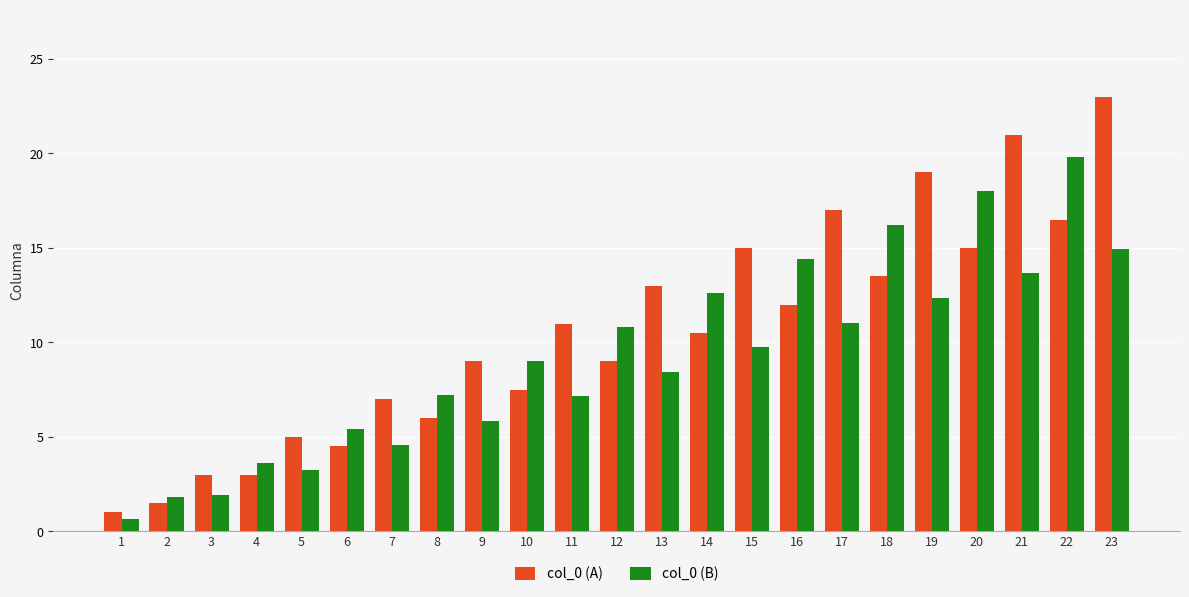

How many data points in col_0 (A) are above 10?

12